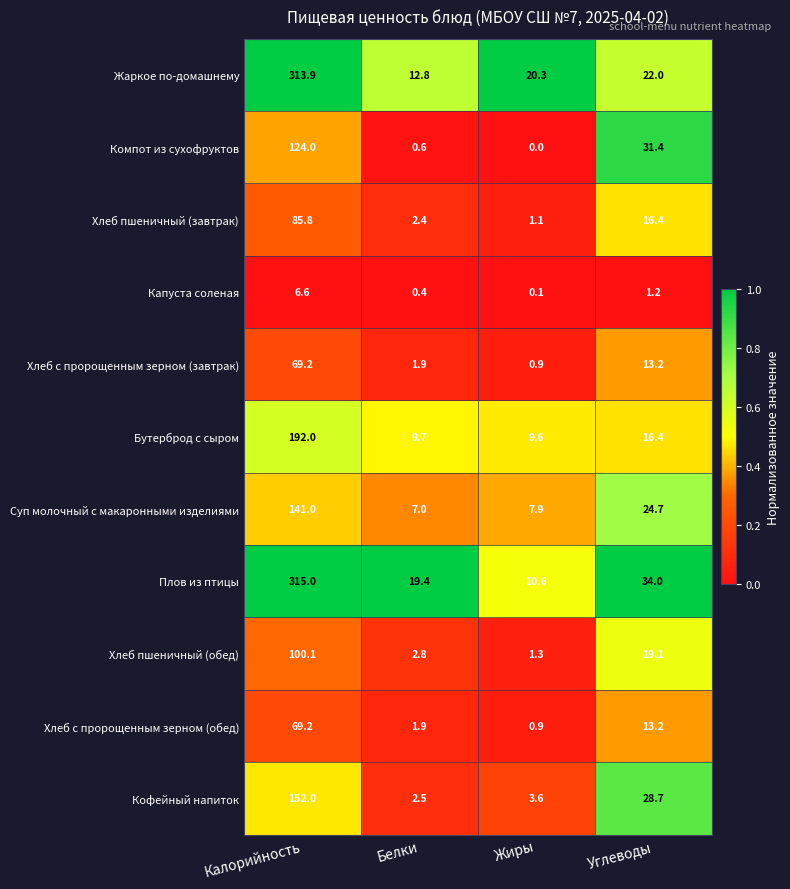

At how many categories does at least one series exceed 0?

4